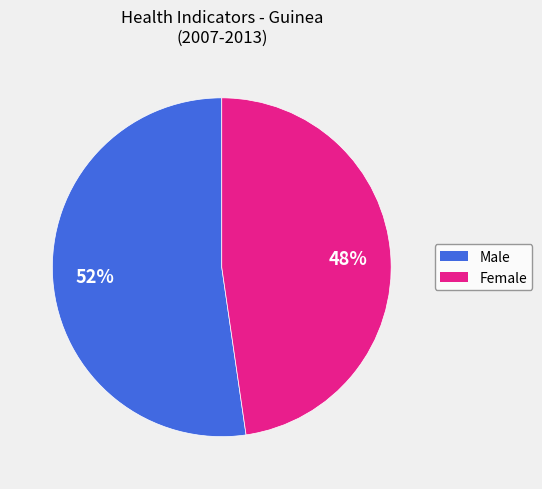

To the nearest percent, what is the average slice percentage?

50%